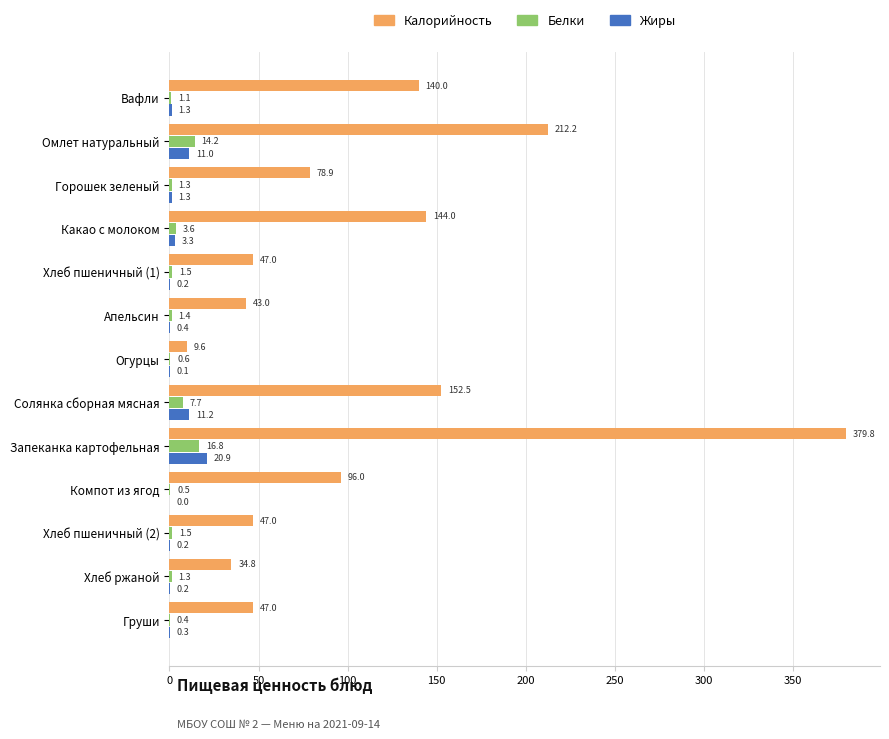

Which category has the highest value across all series?

Запеканка картофельная